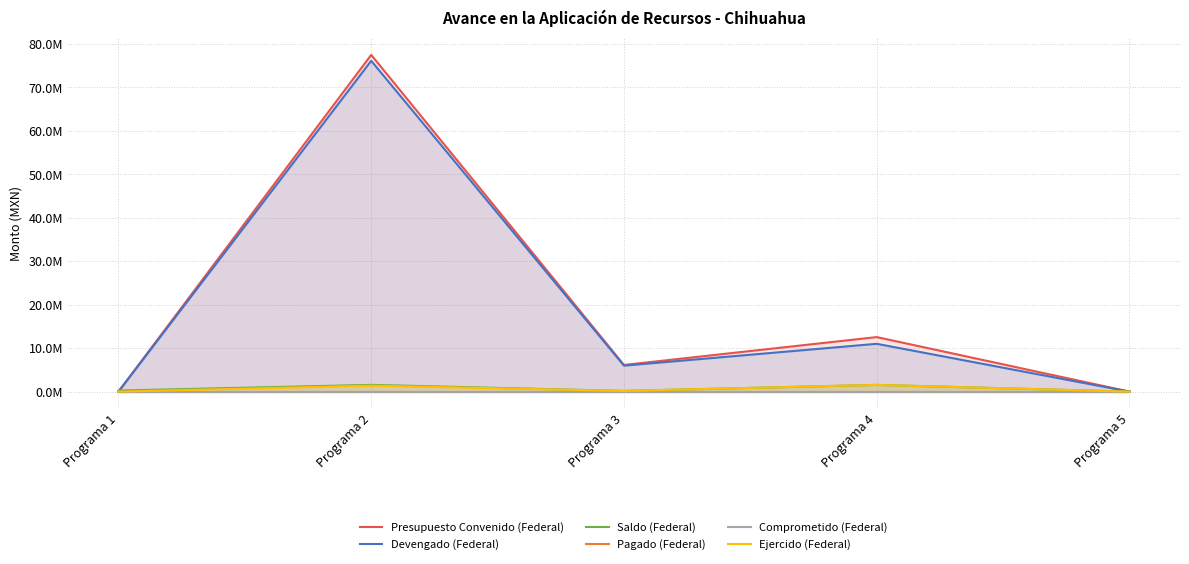

True or false: Pagado (Federal) has a value of 0.0 at Programa 2.

True